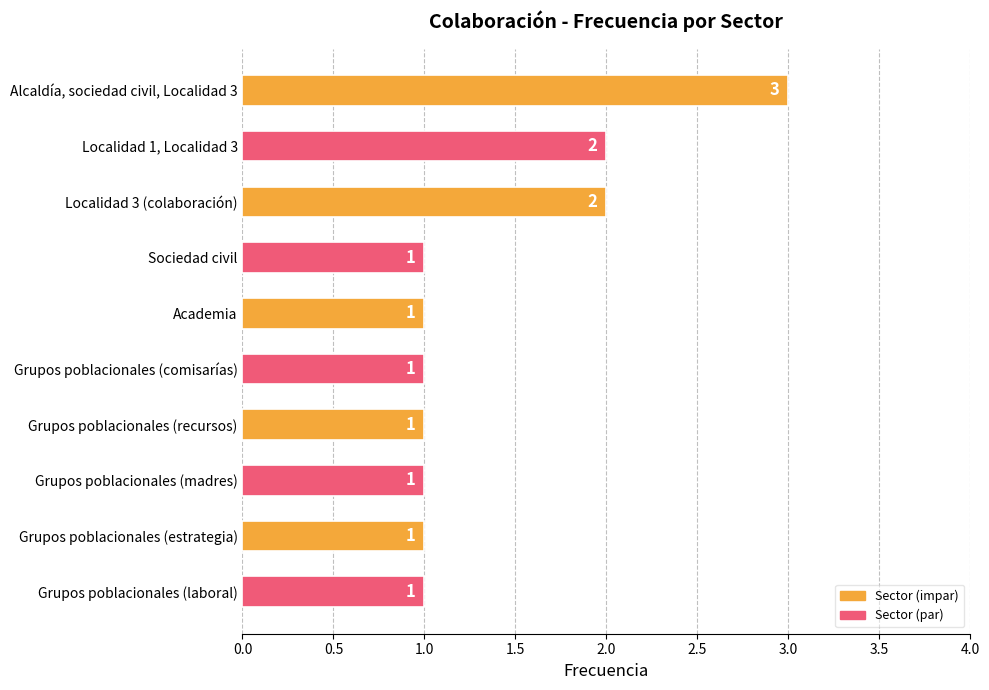

What is the sum of all values?

14